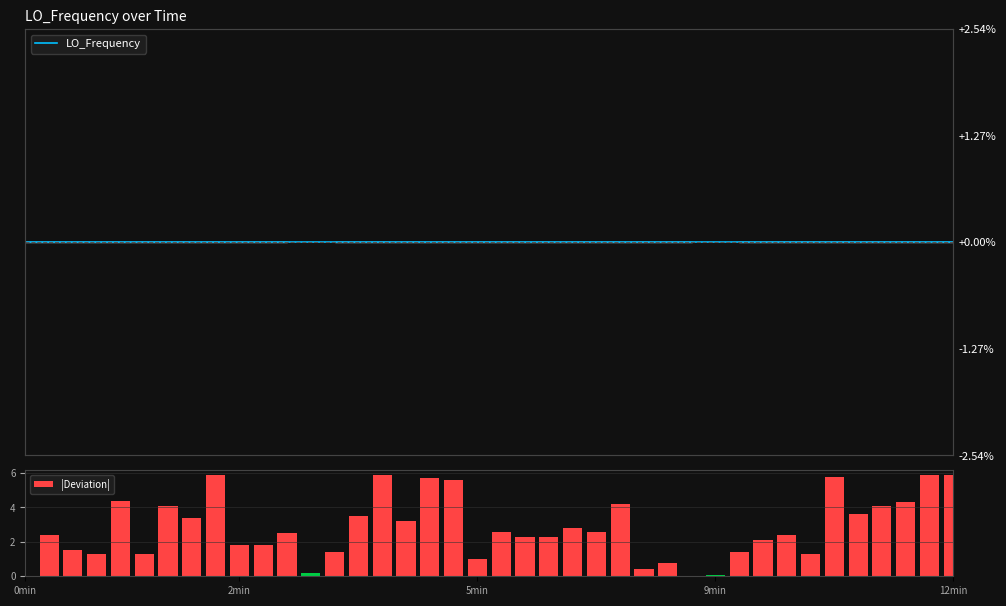

What is the label of the 17th bar from the right?

23